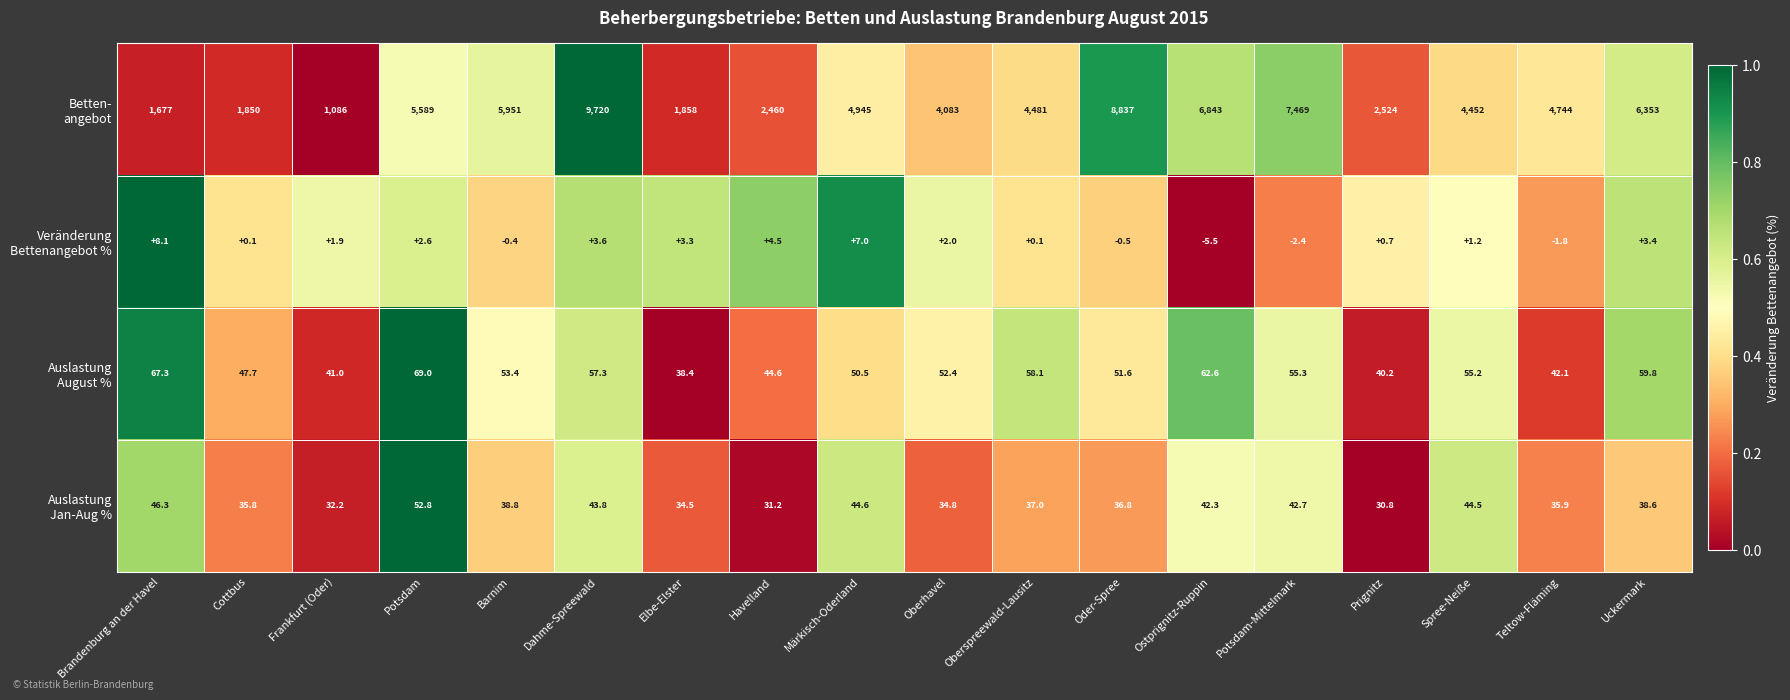

At how many categories does at least one series exceed 0?

18